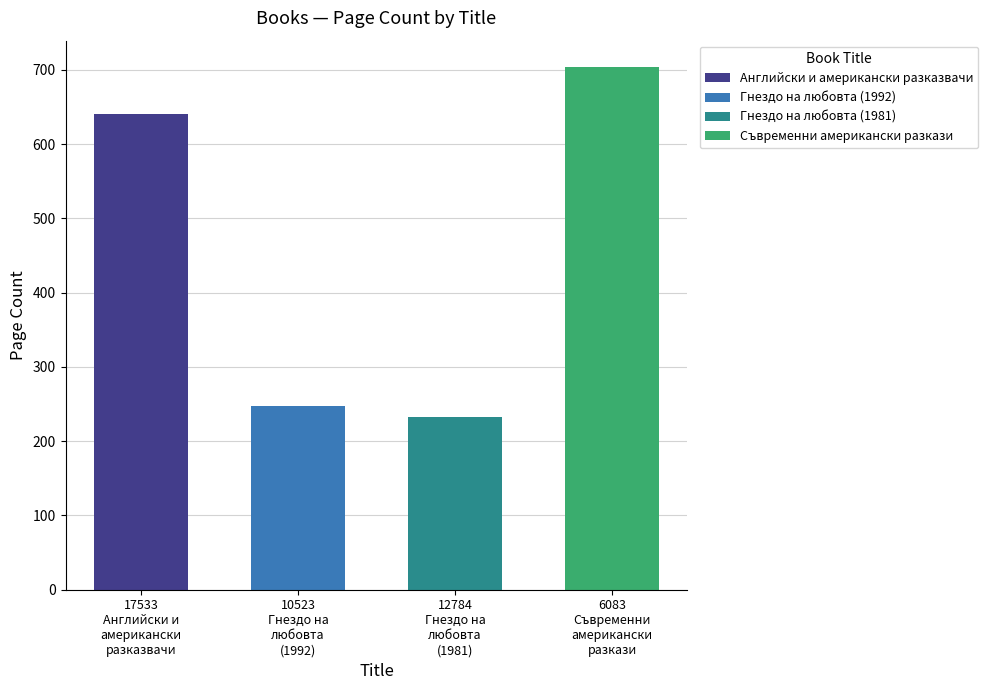

Which has a higher value, Гнездо на любовта (1981) or Английски и американски разказвачи?

Английски и американски разказвачи